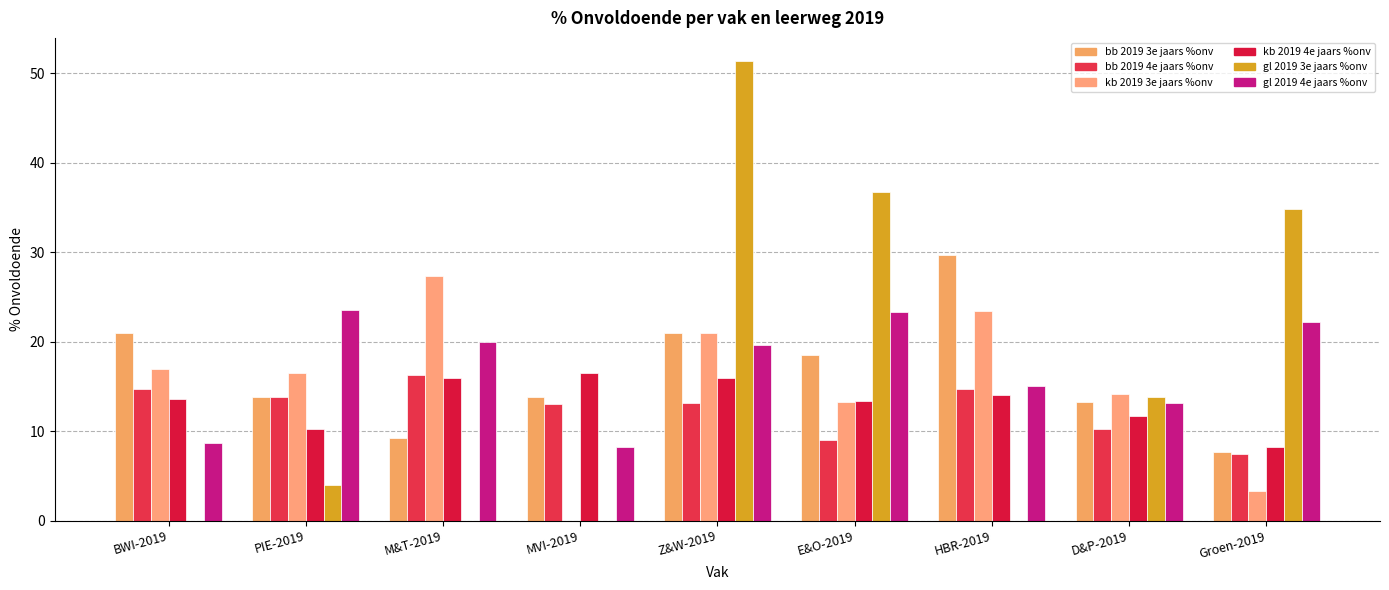

Is it true that kb 2019 4e jaars %onv equals 11.7 at D&P-2019?

True